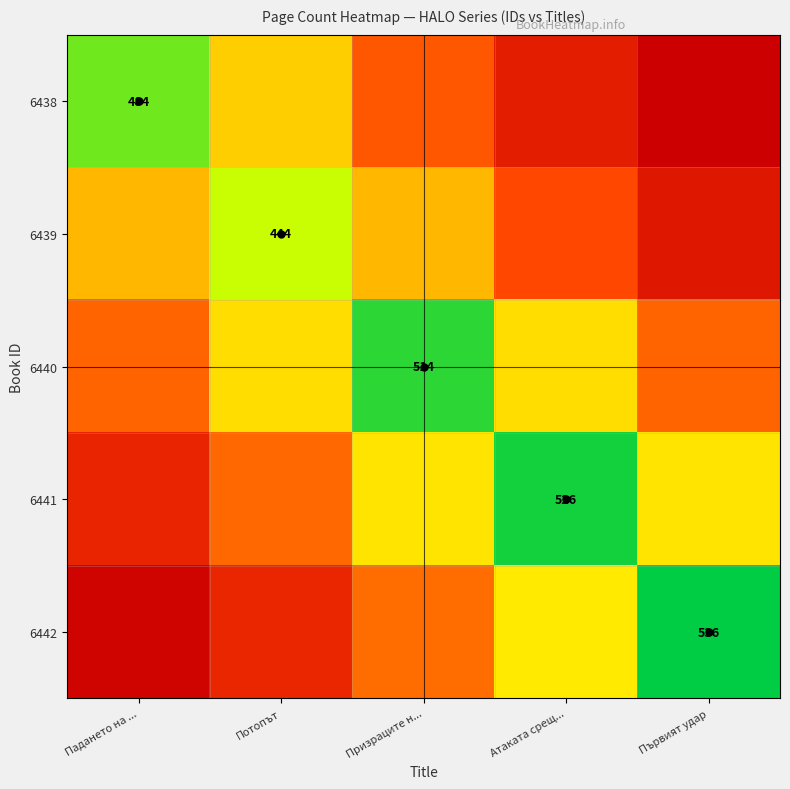

What is the total value across all series at Потопът?

1362.4